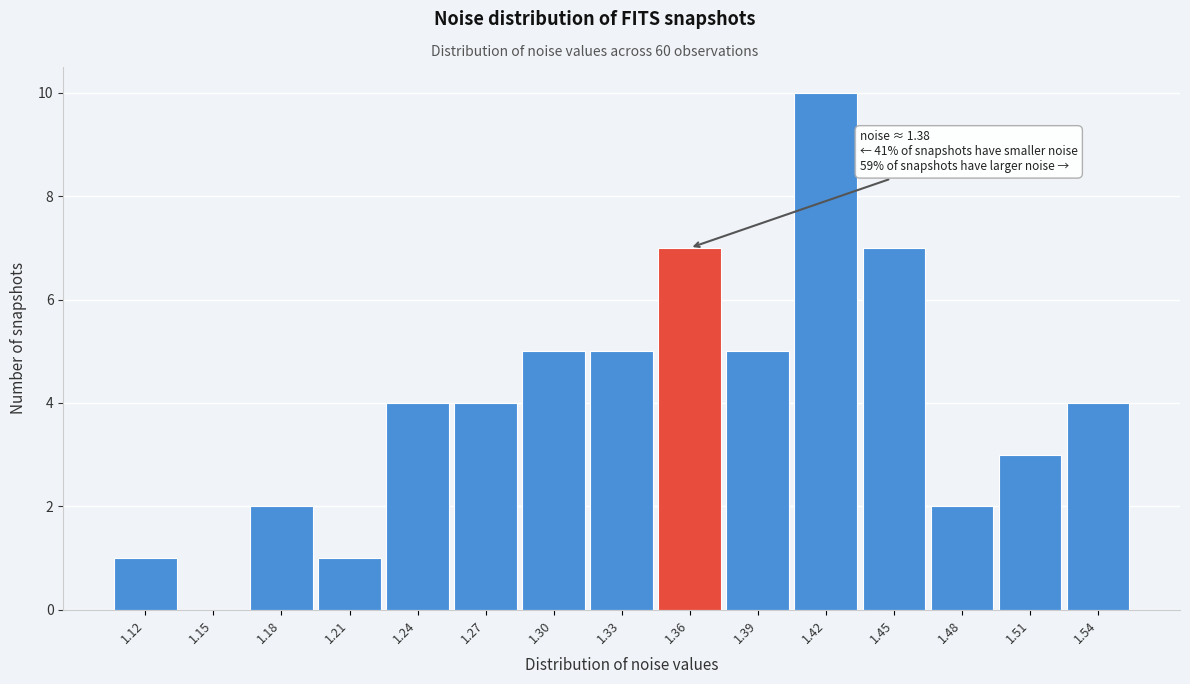

Reading left to right, what are all the values shown in this chart?

1.12=1	1.15=0	1.18=2	1.21=1	1.24=4	1.27=4	1.30=5	1.33=5	1.36=7	1.39=5	1.42=10	1.45=7	1.48=2	1.51=3	1.54=4